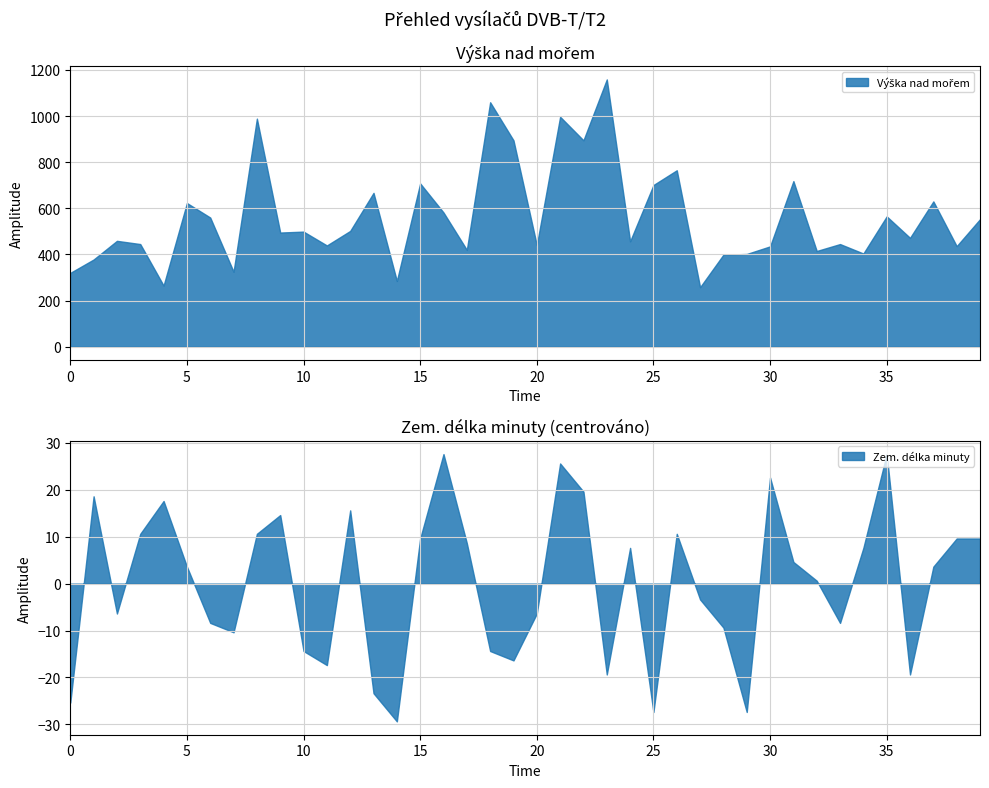

Which has a higher value, 21 or 22?

21